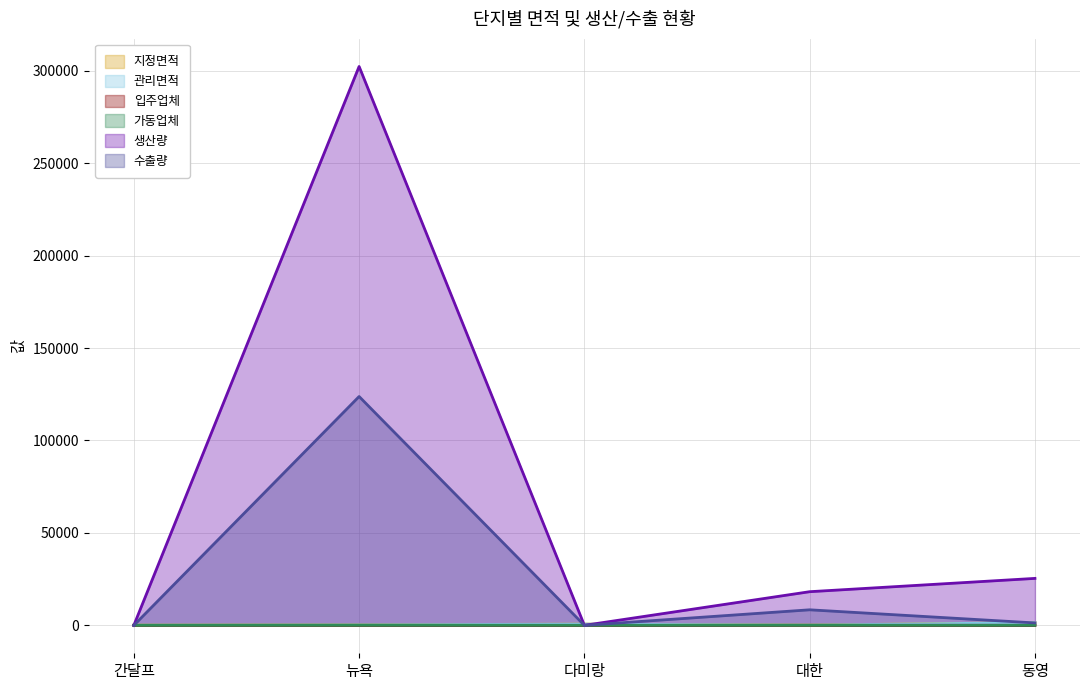

Rank the series by their maximum value, from lowest to highest.

가동업체, 입주업체, 지정면적, 관리면적, 수출량, 생산량